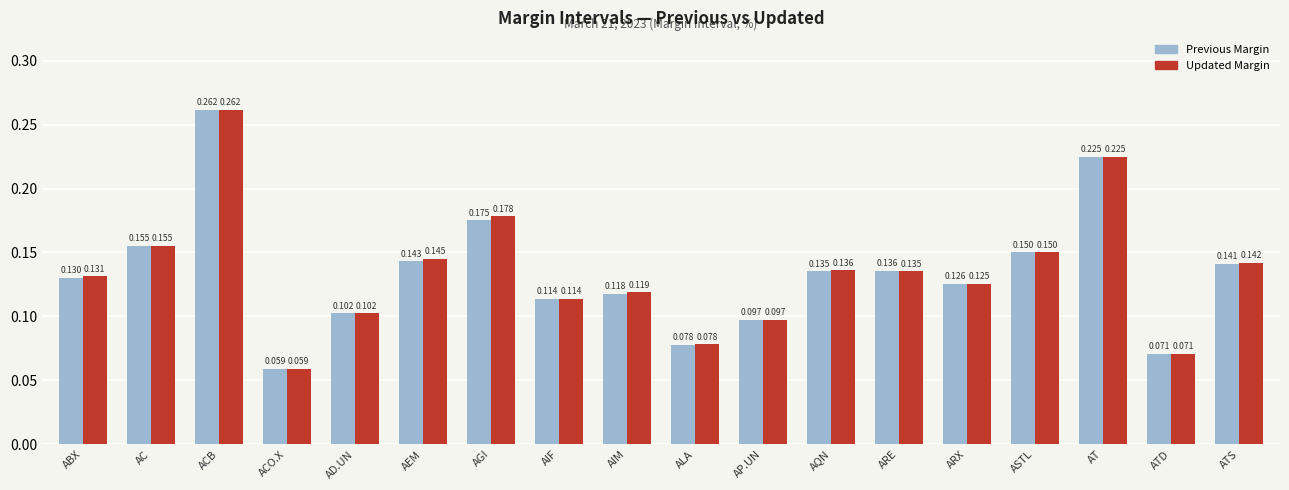

Which series has the largest total across all categories?

Updated Margin